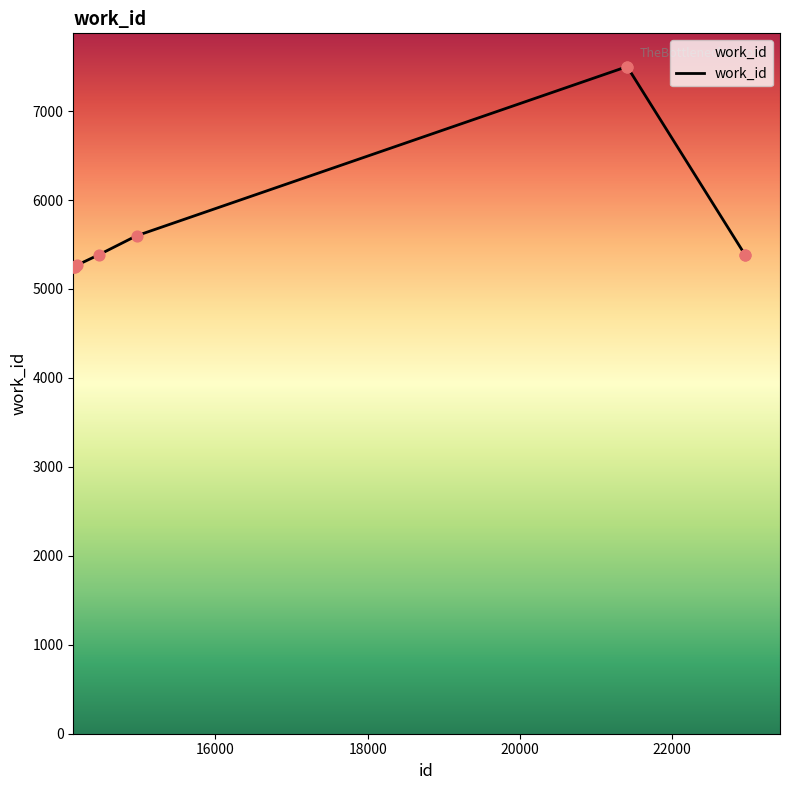

What is the difference between the maximum and minimum values?

2252